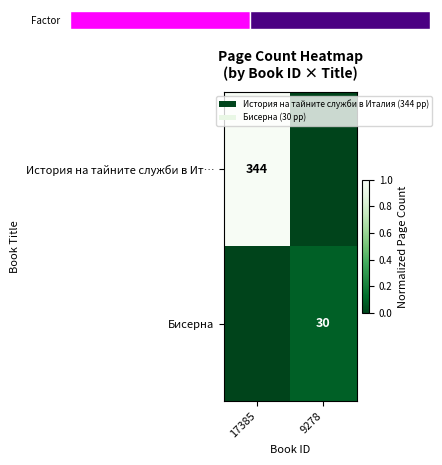

True or false: История на тайните служби в Ит… has a value of 514 at 17385.

False